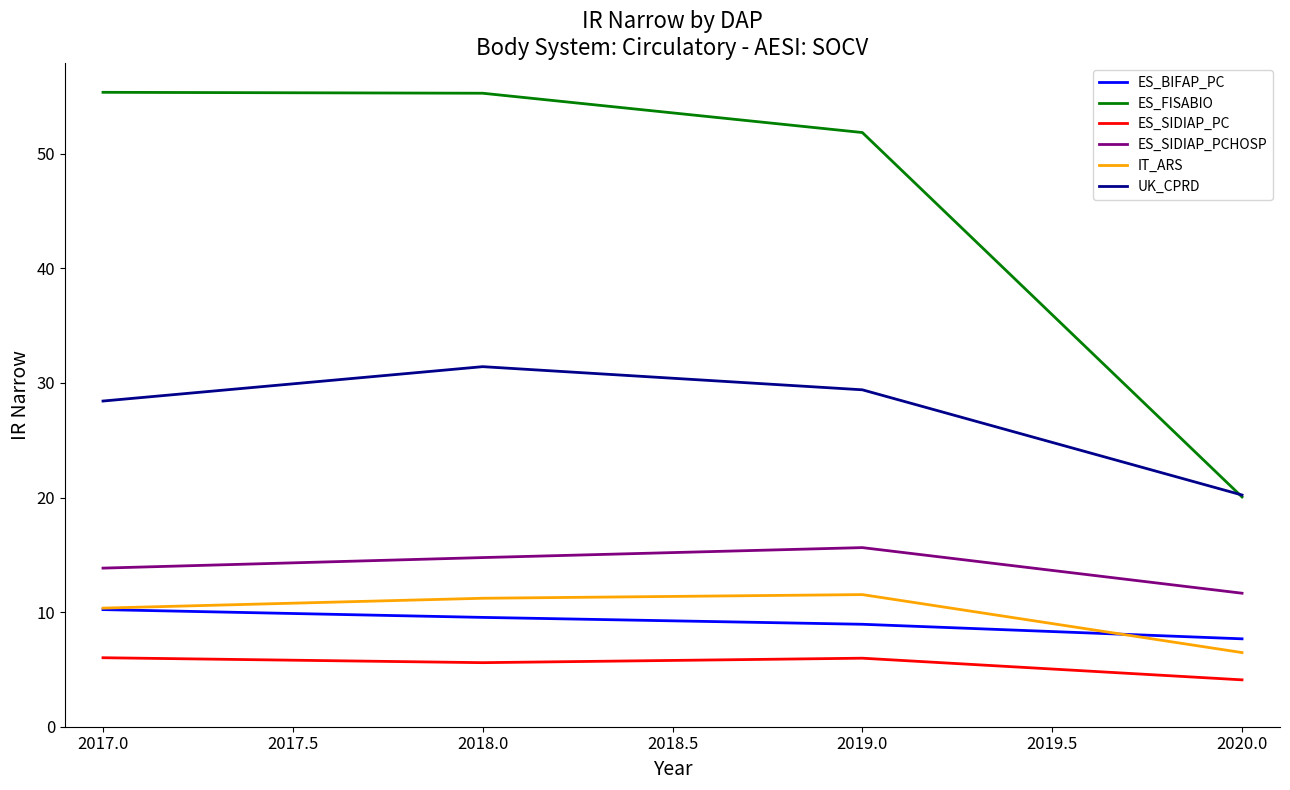

What is the total value across all series at 2018.0?

127.8